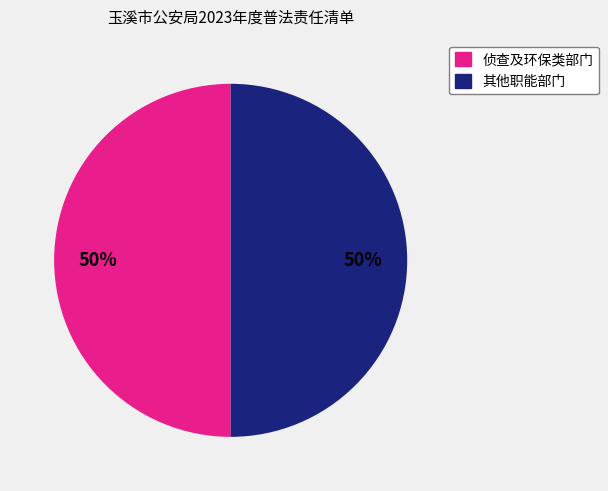

True or false: 侦查及环保类部门 accounts for 42% of the total.

False